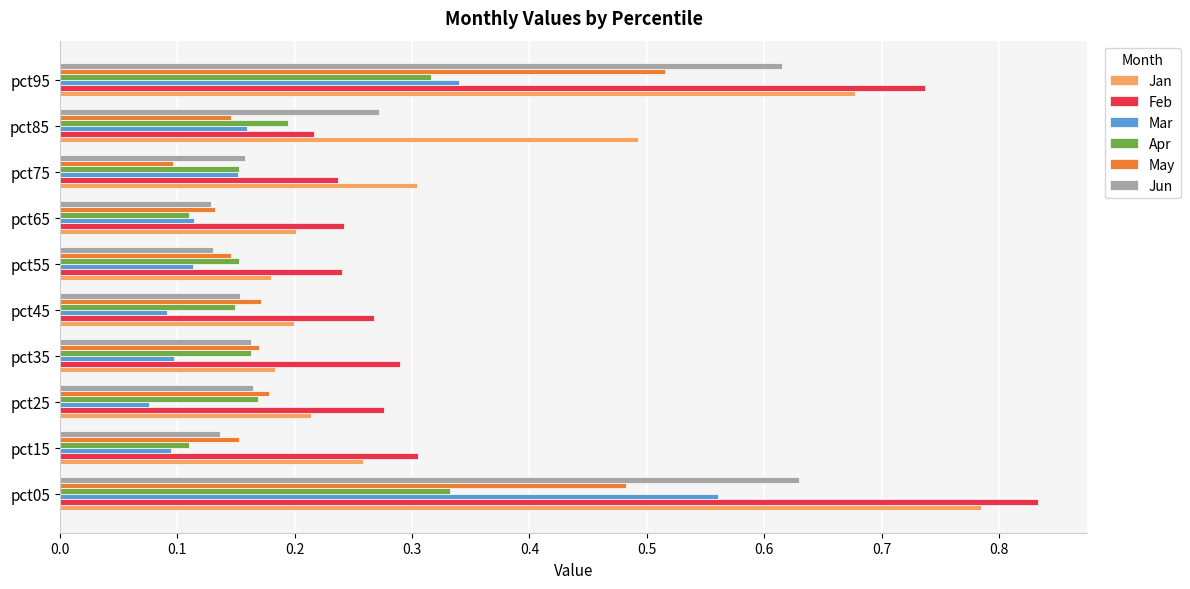

Is it true that Jan equals 0.1 at pct15?

False